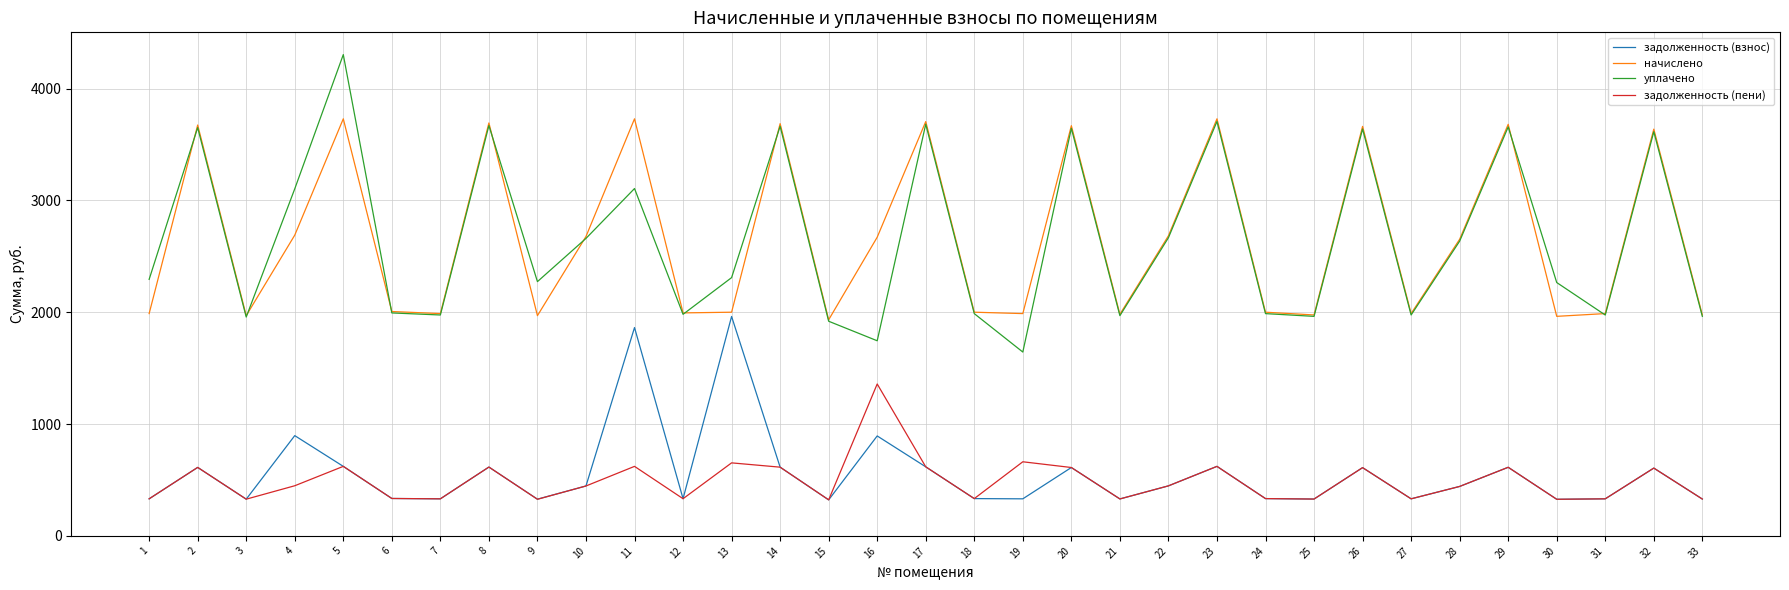

How many interior local valleys does the задолженность (взнос) series have?

10